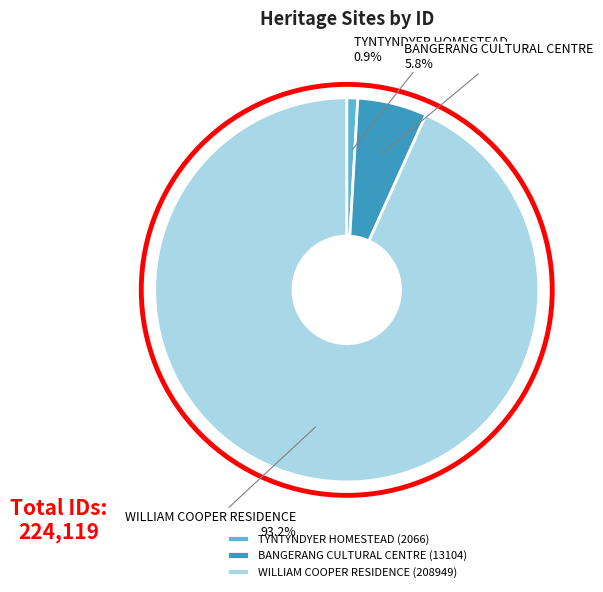

Between BANGERANG CULTURAL CENTRE and WILLIAM COOPER RESIDENCE, which is larger?

WILLIAM COOPER RESIDENCE